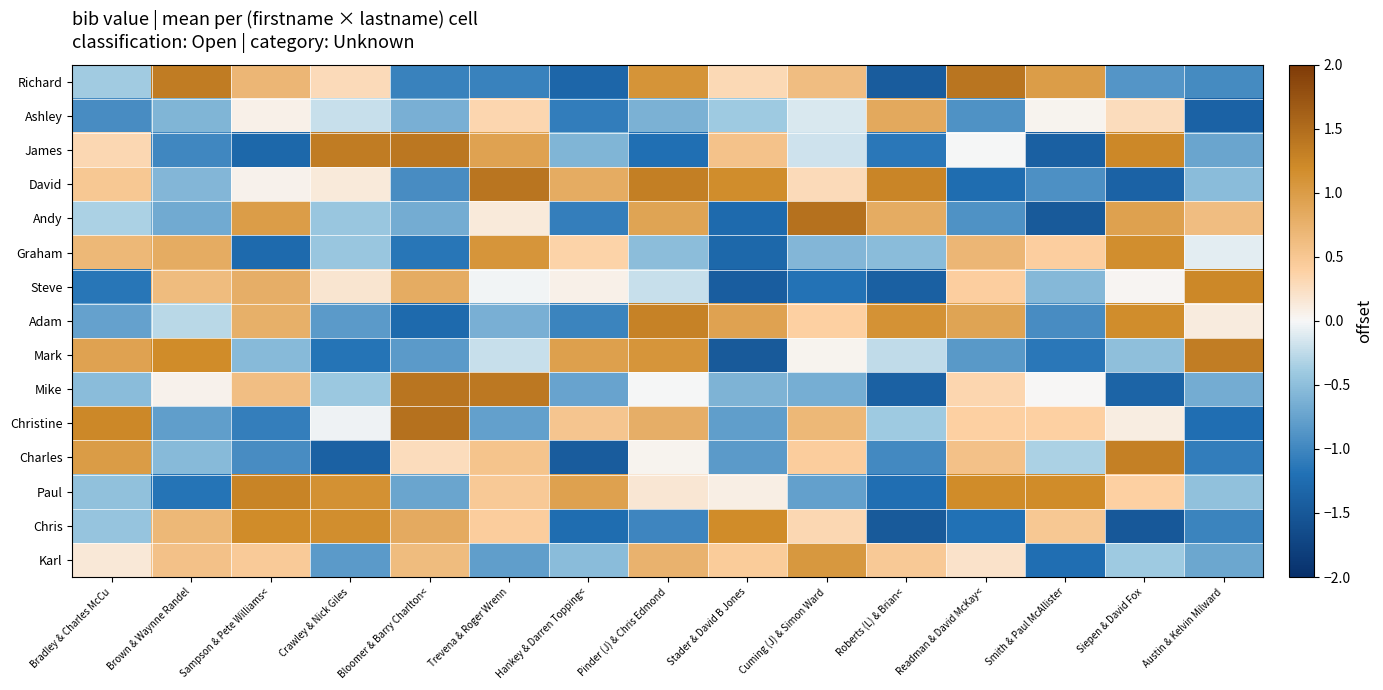

Reading right to left, transcribe all the data shown in this chart.

Richard: Austin & Kelvin Milward=-1.0	Siepen & David Fox=-0.9	Smith & Paul McAllister=1.0	Readman & David McKay<=1.4	Roberts (L) & Brian<=-1.4	Cuming (J) & Simon Ward=0.6	Stader & David B Jones=0.3	Pinder (J) & Chris Edmond=1.1	Hankey & Darren Topping<=-1.3	Trevena & Roger Wrenn=-1.0	Bloomer & Barry Charlton<=-1.0	Crawley & Nick Giles=0.3	Sampson & Pete Williams<=0.7	Brown & Waynne Randel=1.4	Bradley & Charles McCu=-0.4
Ashley: Austin & Kelvin Milward=-1.4	Siepen & David Fox=0.3	Smith & Paul McAllister=0.0	Readman & David McKay<=-0.9	Roberts (L) & Brian<=0.9	Cuming (J) & Simon Ward=-0.1	Stader & David B Jones=-0.4	Pinder (J) & Chris Edmond=-0.6	Hankey & Darren Topping<=-1.1	Trevena & Roger Wrenn=0.3	Bloomer & Barry Charlton<=-0.6	Crawley & Nick Giles=-0.2	Sampson & Pete Williams<=0.1	Brown & Waynne Randel=-0.6	Bradley & Charles McCu=-0.9
James: Austin & Kelvin Milward=-0.7	Siepen & David Fox=1.2	Smith & Paul McAllister=-1.4	Readman & David McKay<=-0.0	Roberts (L) & Brian<=-1.1	Cuming (J) & Simon Ward=-0.2	Stader & David B Jones=0.6	Pinder (J) & Chris Edmond=-1.2	Hankey & Darren Topping<=-0.6	Trevena & Roger Wrenn=0.9	Bloomer & Barry Charlton<=1.4	Crawley & Nick Giles=1.3	Sampson & Pete Williams<=-1.3	Brown & Waynne Randel=-1.0	Bradley & Charles McCu=0.3
David: Austin & Kelvin Milward=-0.5	Siepen & David Fox=-1.4	Smith & Paul McAllister=-0.9	Readman & David McKay<=-1.2	Roberts (L) & Brian<=1.3	Cuming (J) & Simon Ward=0.3	Stader & David B Jones=1.2	Pinder (J) & Chris Edmond=1.3	Hankey & Darren Topping<=0.8	Trevena & Roger Wrenn=1.4	Bloomer & Barry Charlton<=-0.9	Crawley & Nick Giles=0.1	Sampson & Pete Williams<=0.1	Brown & Waynne Randel=-0.6	Bradley & Charles McCu=0.5
Andy: Austin & Kelvin Milward=0.6	Siepen & David Fox=0.9	Smith & Paul McAllister=-1.5	Readman & David McKay<=-0.9	Roberts (L) & Brian<=0.8	Cuming (J) & Simon Ward=1.5	Stader & David B Jones=-1.3	Pinder (J) & Chris Edmond=0.9	Hankey & Darren Topping<=-1.1	Trevena & Roger Wrenn=0.1	Bloomer & Barry Charlton<=-0.7	Crawley & Nick Giles=-0.4	Sampson & Pete Williams<=1.0	Brown & Waynne Randel=-0.7	Bradley & Charles McCu=-0.3
Graham: Austin & Kelvin Milward=-0.1	Siepen & David Fox=1.2	Smith & Paul McAllister=0.4	Readman & David McKay<=0.7	Roberts (L) & Brian<=-0.5	Cuming (J) & Simon Ward=-0.6	Stader & David B Jones=-1.3	Pinder (J) & Chris Edmond=-0.5	Hankey & Darren Topping<=0.4	Trevena & Roger Wrenn=1.1	Bloomer & Barry Charlton<=-1.2	Crawley & Nick Giles=-0.4	Sampson & Pete Williams<=-1.3	Brown & Waynne Randel=0.8	Bradley & Charles McCu=0.7
Steve: Austin & Kelvin Milward=1.2	Siepen & David Fox=0.0	Smith & Paul McAllister=-0.6	Readman & David McKay<=0.4	Roberts (L) & Brian<=-1.4	Cuming (J) & Simon Ward=-1.2	Stader & David B Jones=-1.4	Pinder (J) & Chris Edmond=-0.2	Hankey & Darren Topping<=0.1	Trevena & Roger Wrenn=-0.0	Bloomer & Barry Charlton<=0.8	Crawley & Nick Giles=0.2	Sampson & Pete Williams<=0.8	Brown & Waynne Randel=0.6	Bradley & Charles McCu=-1.1
Adam: Austin & Kelvin Milward=0.1	Siepen & David Fox=1.2	Smith & Paul McAllister=-0.9	Readman & David McKay<=0.9	Roberts (L) & Brian<=1.1	Cuming (J) & Simon Ward=0.4	Stader & David B Jones=0.9	Pinder (J) & Chris Edmond=1.3	Hankey & Darren Topping<=-1.0	Trevena & Roger Wrenn=-0.6	Bloomer & Barry Charlton<=-1.3	Crawley & Nick Giles=-0.8	Sampson & Pete Williams<=0.8	Brown & Waynne Randel=-0.3	Bradley & Charles McCu=-0.8
Mark: Austin & Kelvin Milward=1.3	Siepen & David Fox=-0.5	Smith & Paul McAllister=-1.1	Readman & David McKay<=-0.8	Roberts (L) & Brian<=-0.2	Cuming (J) & Simon Ward=0.0	Stader & David B Jones=-1.5	Pinder (J) & Chris Edmond=1.1	Hankey & Darren Topping<=1.0	Trevena & Roger Wrenn=-0.2	Bloomer & Barry Charlton<=-0.8	Crawley & Nick Giles=-1.2	Sampson & Pete Williams<=-0.5	Brown & Waynne Randel=1.2	Bradley & Charles McCu=0.9
Mike: Austin & Kelvin Milward=-0.7	Siepen & David Fox=-1.3	Smith & Paul McAllister=0.0	Readman & David McKay<=0.3	Roberts (L) & Brian<=-1.4	Cuming (J) & Simon Ward=-0.6	Stader & David B Jones=-0.6	Pinder (J) & Chris Edmond=-0.0	Hankey & Darren Topping<=-0.7	Trevena & Roger Wrenn=1.4	Bloomer & Barry Charlton<=1.4	Crawley & Nick Giles=-0.4	Sampson & Pete Williams<=0.6	Brown & Waynne Randel=0.1	Bradley & Charles McCu=-0.5
Christine: Austin & Kelvin Milward=-1.2	Siepen & David Fox=0.1	Smith & Paul McAllister=0.4	Readman & David McKay<=0.4	Roberts (L) & Brian<=-0.4	Cuming (J) & Simon Ward=0.7	Stader & David B Jones=-0.8	Pinder (J) & Chris Edmond=0.8	Hankey & Darren Topping<=0.5	Trevena & Roger Wrenn=-0.8	Bloomer & Barry Charlton<=1.5	Crawley & Nick Giles=-0.0	Sampson & Pete Williams<=-1.1	Brown & Waynne Randel=-0.8	Bradley & Charles McCu=1.2
Charles: Austin & Kelvin Milward=-1.1	Siepen & David Fox=1.3	Smith & Paul McAllister=-0.3	Readman & David McKay<=0.6	Roberts (L) & Brian<=-1.0	Cuming (J) & Simon Ward=0.4	Stader & David B Jones=-0.8	Pinder (J) & Chris Edmond=0.0	Hankey & Darren Topping<=-1.5	Trevena & Roger Wrenn=0.5	Bloomer & Barry Charlton<=0.3	Crawley & Nick Giles=-1.4	Sampson & Pete Williams<=-0.9	Brown & Waynne Randel=-0.5	Bradley & Charles McCu=1.0
Paul: Austin & Kelvin Milward=-0.5	Siepen & David Fox=0.4	Smith & Paul McAllister=1.2	Readman & David McKay<=1.2	Roberts (L) & Brian<=-1.2	Cuming (J) & Simon Ward=-0.8	Stader & David B Jones=0.1	Pinder (J) & Chris Edmond=0.2	Hankey & Darren Topping<=1.0	Trevena & Roger Wrenn=0.5	Bloomer & Barry Charlton<=-0.7	Crawley & Nick Giles=1.1	Sampson & Pete Williams<=1.3	Brown & Waynne Randel=-1.2	Bradley & Charles McCu=-0.5
Chris: Austin & Kelvin Milward=-1.0	Siepen & David Fox=-1.5	Smith & Paul McAllister=0.5	Readman & David McKay<=-1.2	Roberts (L) & Brian<=-1.5	Cuming (J) & Simon Ward=0.3	Stader & David B Jones=1.2	Pinder (J) & Chris Edmond=-1.0	Hankey & Darren Topping<=-1.2	Trevena & Roger Wrenn=0.4	Bloomer & Barry Charlton<=0.8	Crawley & Nick Giles=1.2	Sampson & Pete Williams<=1.2	Brown & Waynne Randel=0.7	Bradley & Charles McCu=-0.5
Karl: Austin & Kelvin Milward=-0.7	Siepen & David Fox=-0.4	Smith & Paul McAllister=-1.2	Readman & David McKay<=0.2	Roberts (L) & Brian<=0.5	Cuming (J) & Simon Ward=1.0	Stader & David B Jones=0.4	Pinder (J) & Chris Edmond=0.7	Hankey & Darren Topping<=-0.5	Trevena & Roger Wrenn=-0.8	Bloomer & Barry Charlton<=0.6	Crawley & Nick Giles=-0.8	Sampson & Pete Williams<=0.5	Brown & Waynne Randel=0.6	Bradley & Charles McCu=0.1